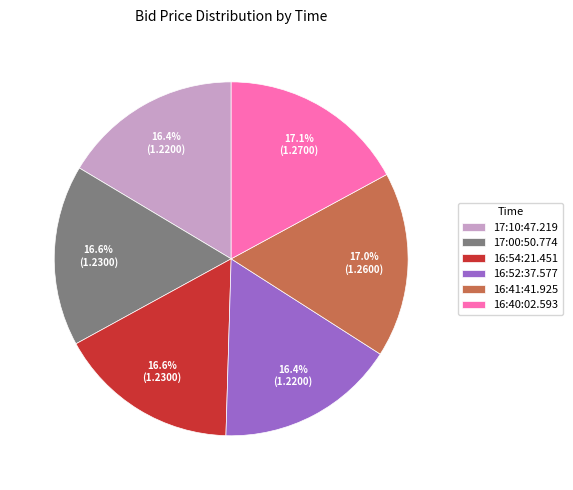

Approximately how many times larger is the value at 17:10:47.219 compared to 16:40:02.593?

1.0